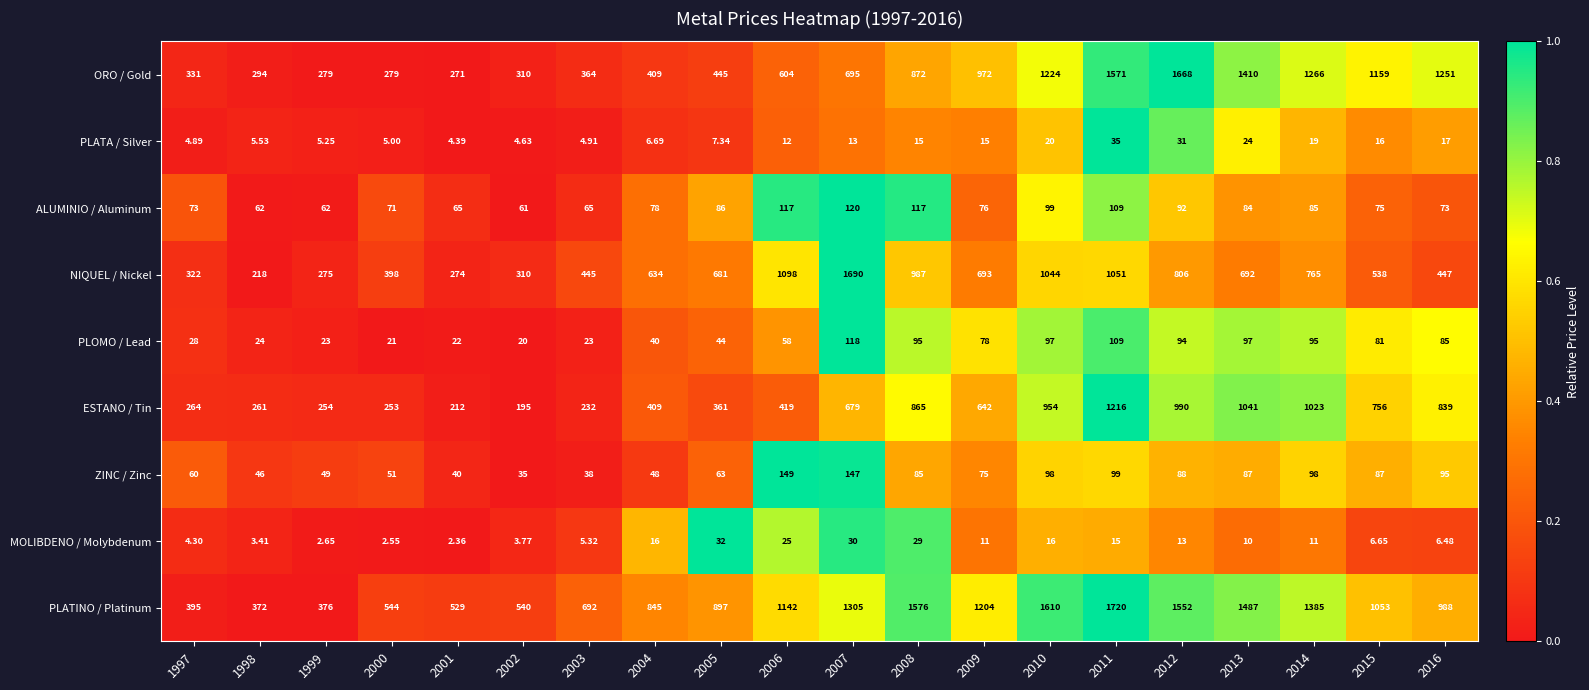

What is the total value across all series at 2015?

3771.7